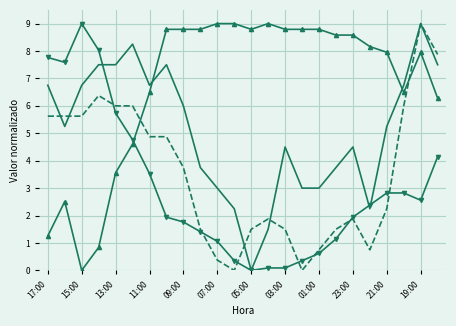

What is the maximum value shown in the chart?

9.0